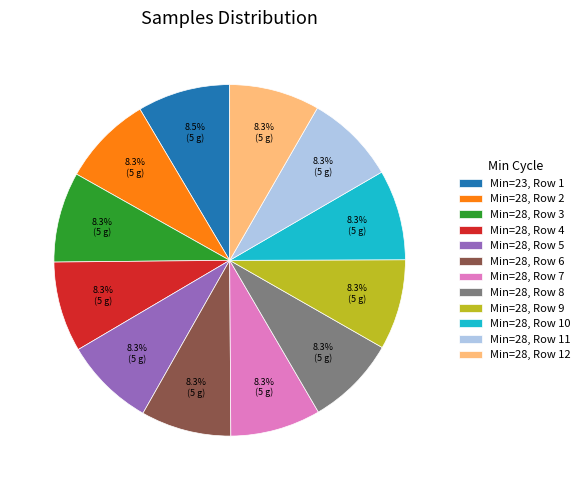

Is there any slice that represents more than half of the pie?

No